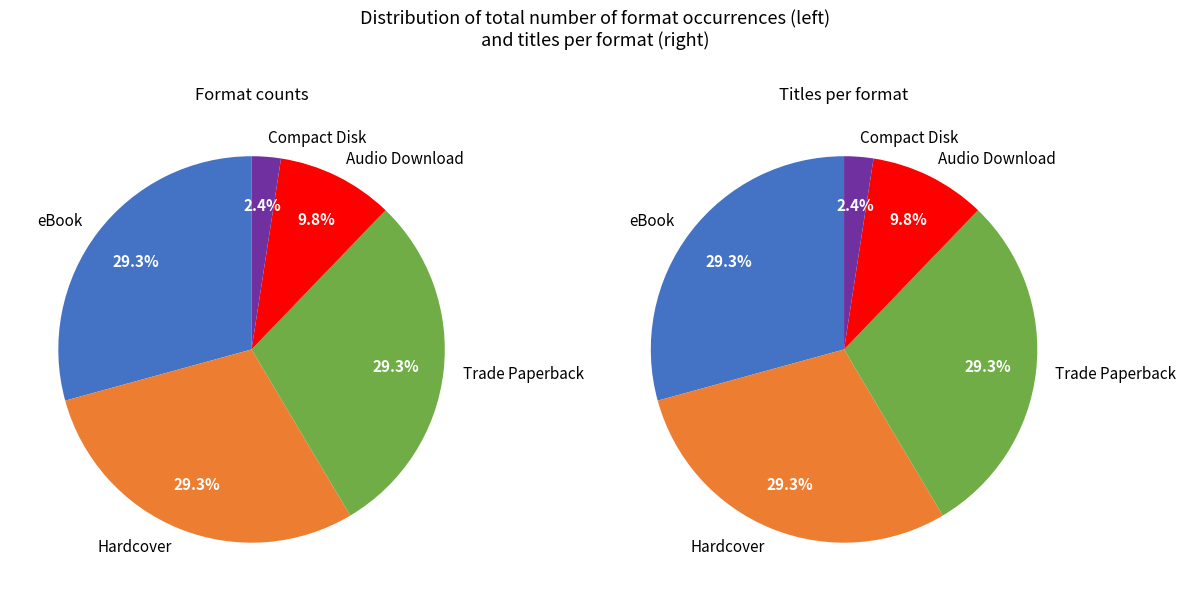

Do Trade Paperback and eBook together represent more than half of the pie?

Yes